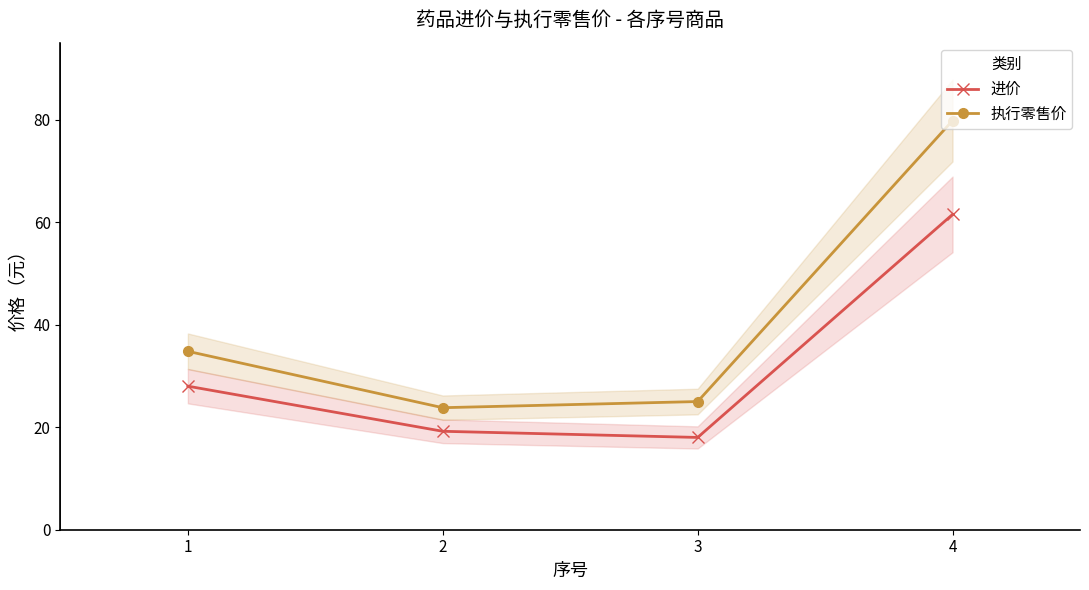

At how many categories does at least one series exceed 53?

1